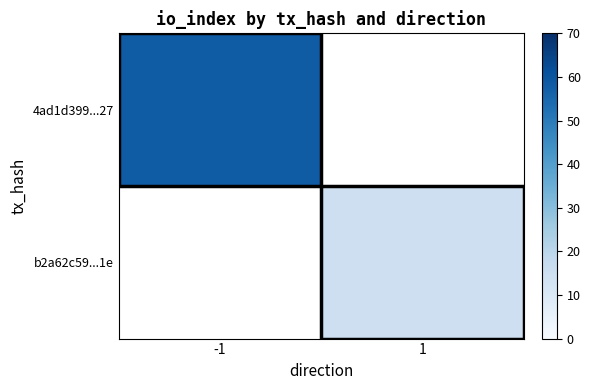

Which category has the highest value across all series?

-1